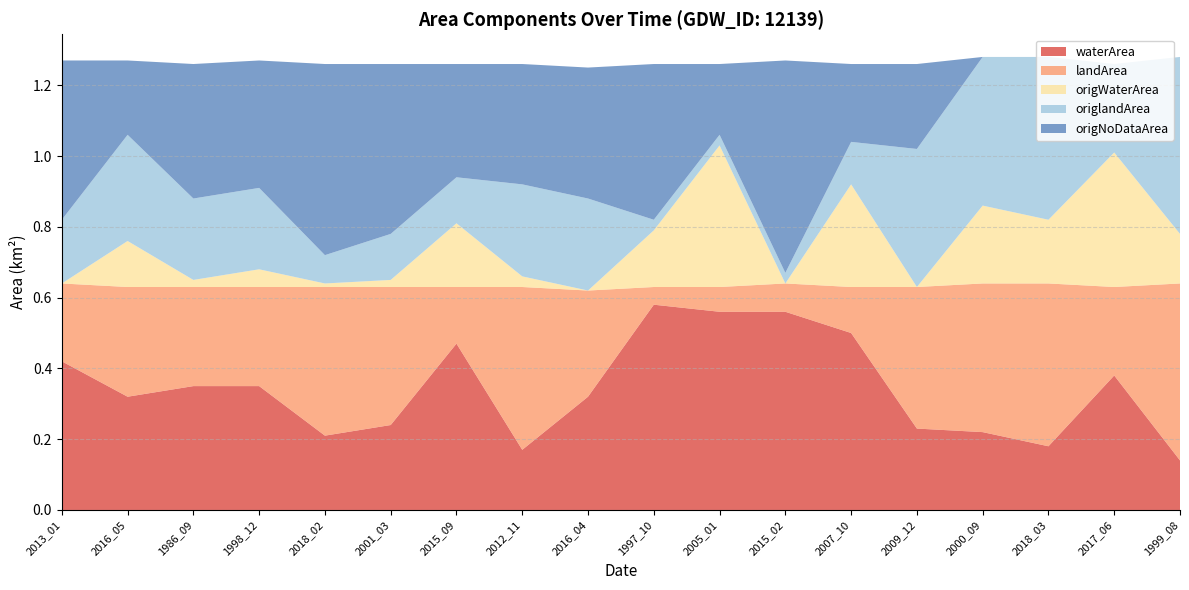

Reading right to left, list all the values displayed in this chart.

waterArea: 0.1	0.4	0.2	0.2	0.2	0.5	0.6	0.6	0.6	0.3	0.2	0.5	0.2	0.2	0.3	0.3	0.3	0.4
landArea: 0.5	0.2	0.5	0.4	0.4	0.1	0.1	0.1	0.1	0.3	0.5	0.2	0.4	0.4	0.3	0.3	0.3	0.2
origWaterArea: 0.1	0.4	0.2	0.2	0.0	0.3	0.0	0.4	0.2	0.0	0.0	0.2	0.0	0.0	0.1	0.0	0.1	0.0
origlandArea: 0.5	0.2	0.5	0.4	0.4	0.1	0.0	0.0	0.0	0.3	0.3	0.1	0.1	0.1	0.2	0.2	0.3	0.2
origNoDataArea: 0.0	0.0	0.0	0.0	0.2	0.2	0.6	0.2	0.4	0.4	0.3	0.3	0.5	0.5	0.4	0.4	0.2	0.5